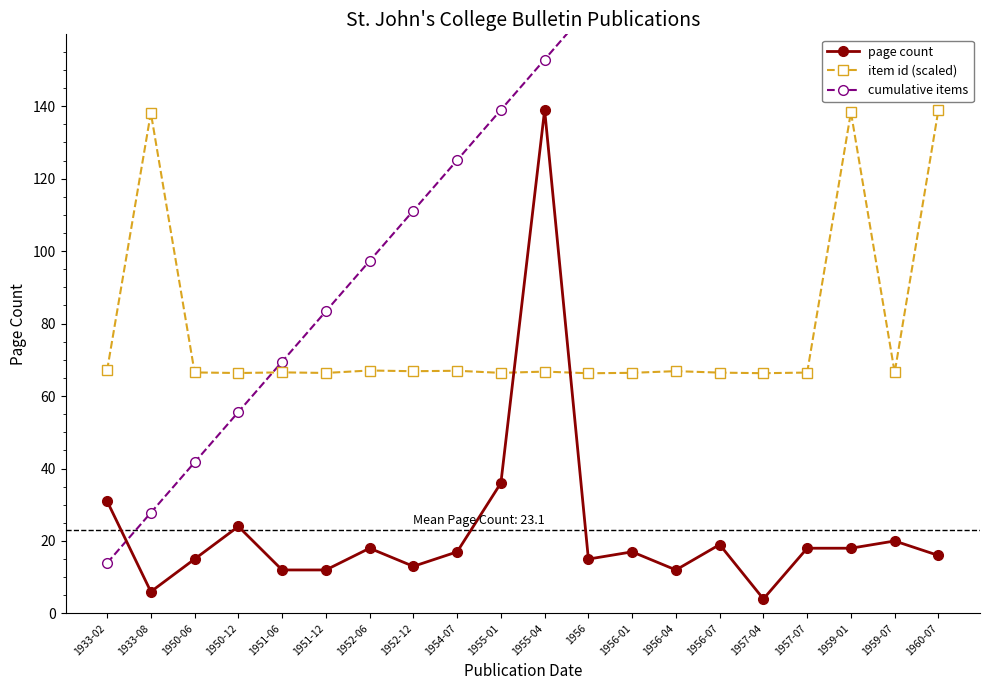

Does the chart have visible grid lines?

No